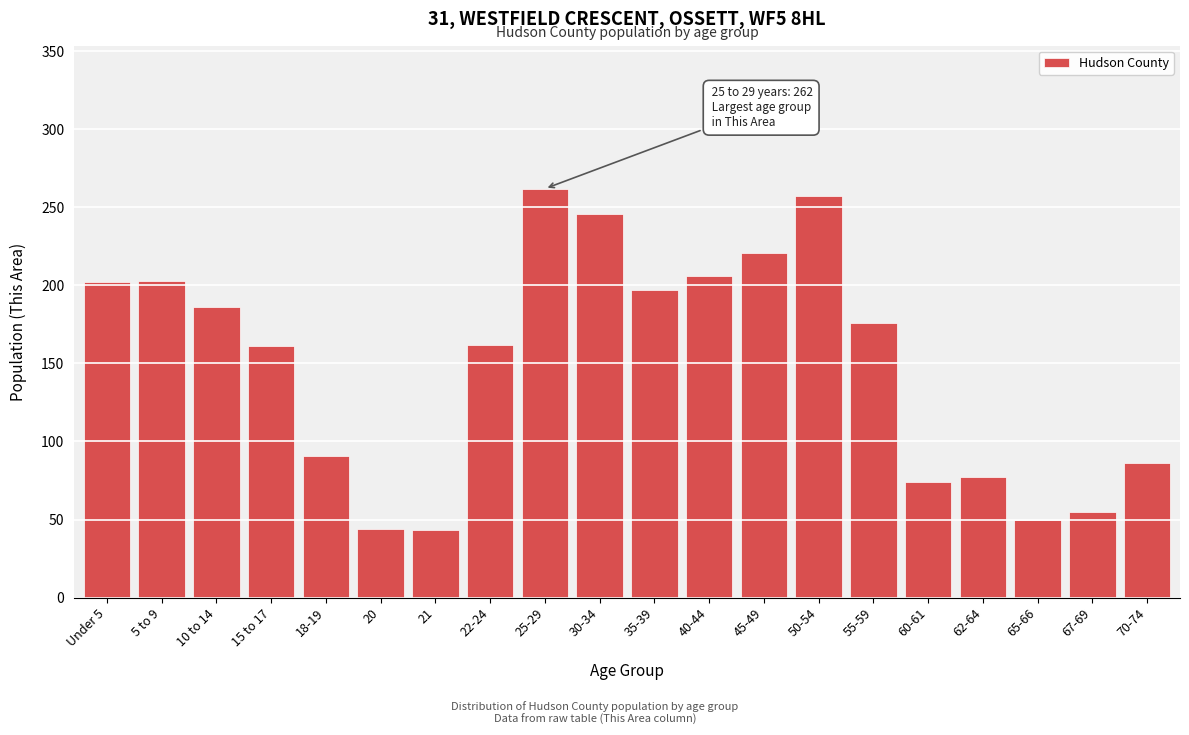

Is it true that the value at 20 is 18?

False